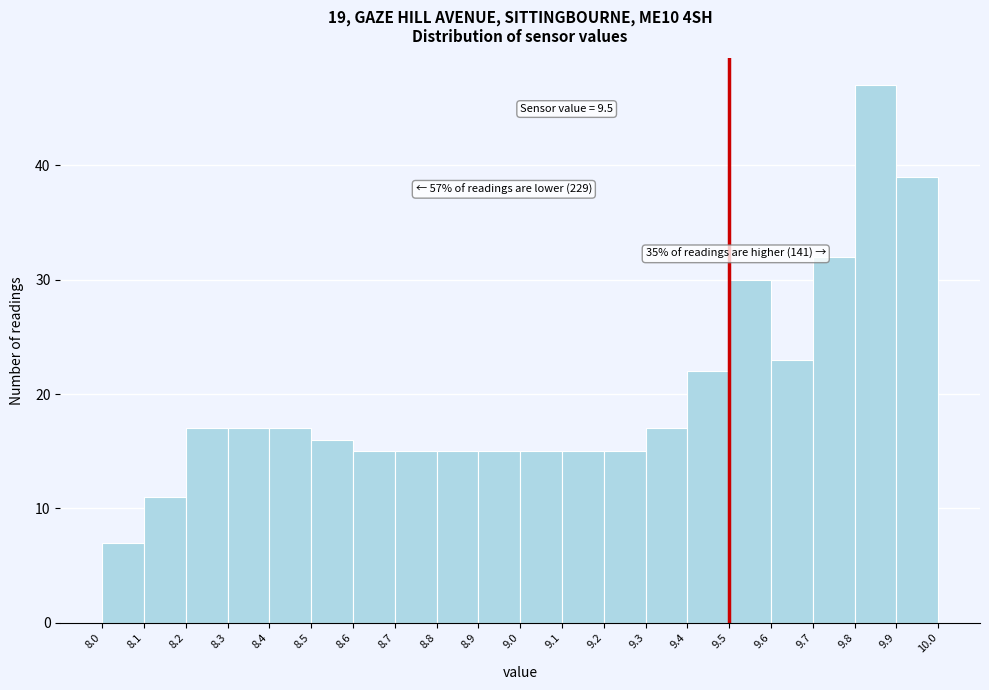

Which range on the x-axis has the tallest bar?

9.8 to 9.9